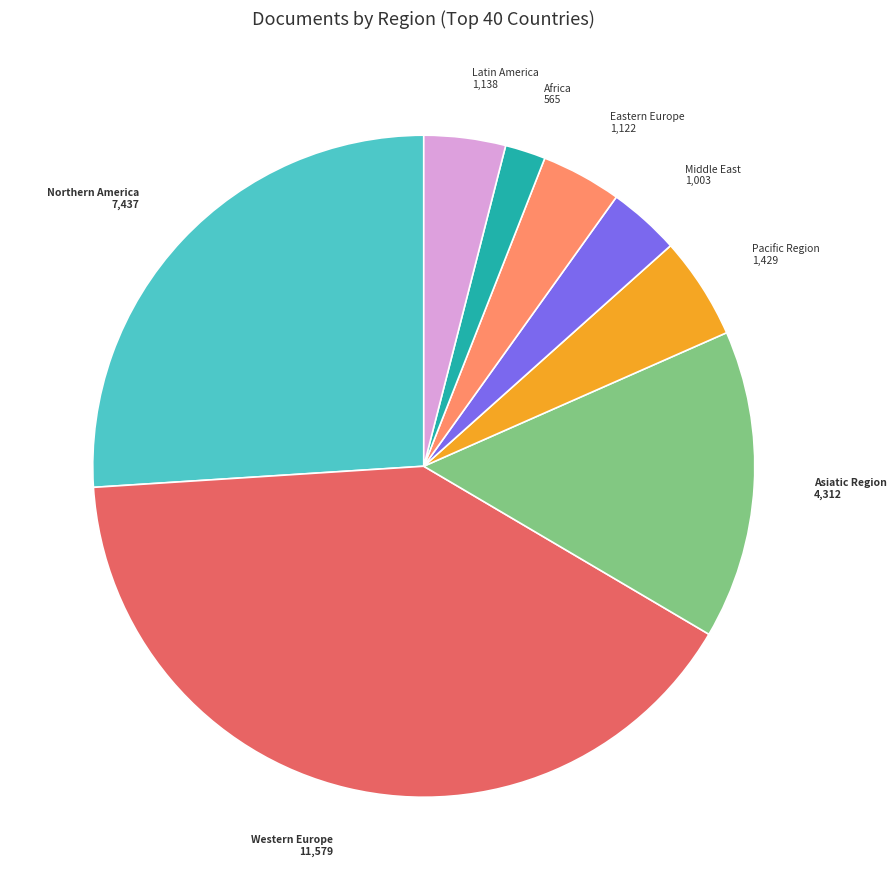

How many segments does this pie chart have?

8